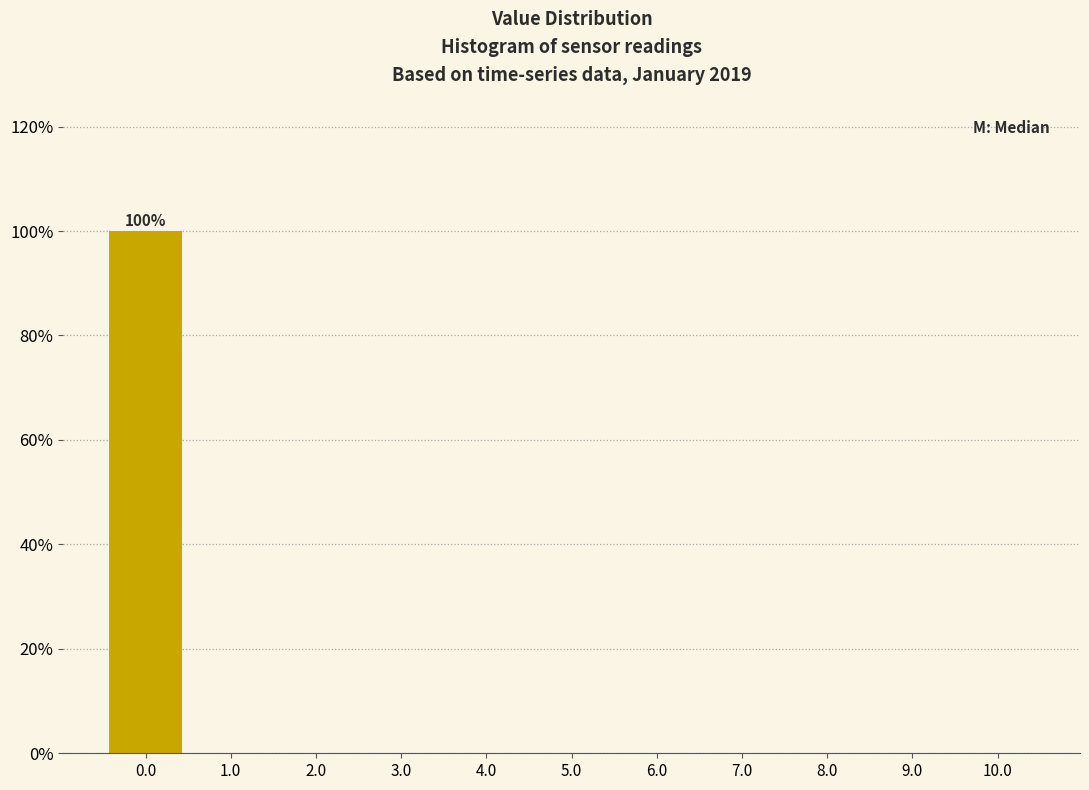

Over which range of the x-axis is the bar tallest?

-0.5 to 0.5